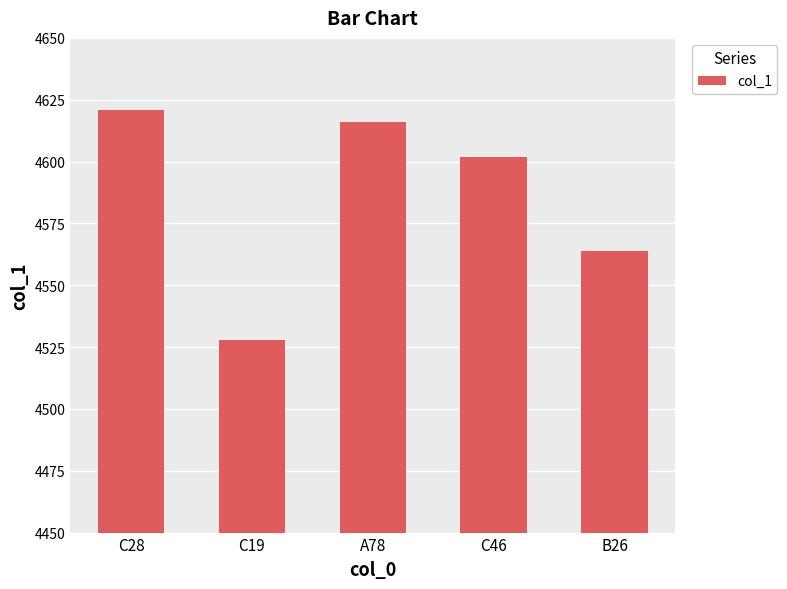

List the labels in order of value, largest first.

C28, A78, C46, B26, C19